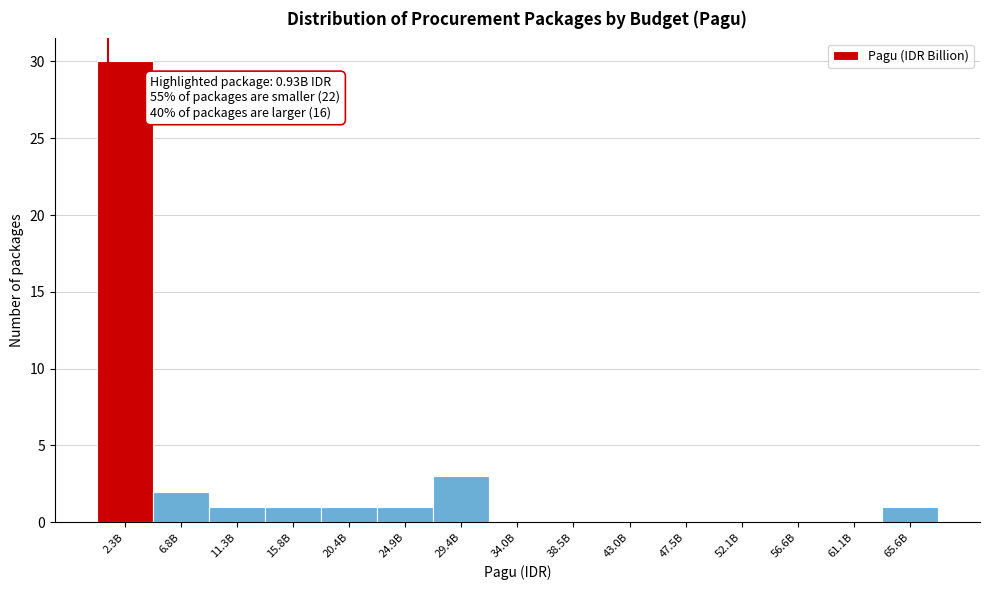

Reading left to right, what are all the values shown in this chart?

2.3B=30	6.8B=2	11.3B=1	15.8B=1	20.4B=1	24.9B=1	29.4B=3	34.0B=0	38.5B=0	43.0B=0	47.5B=0	52.1B=0	56.6B=0	61.1B=0	65.6B=1